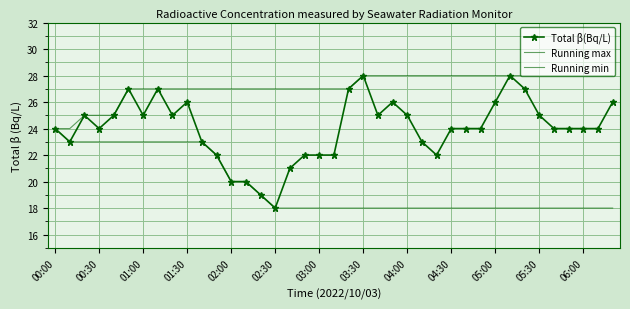

Count the number of data series in this chart.

3